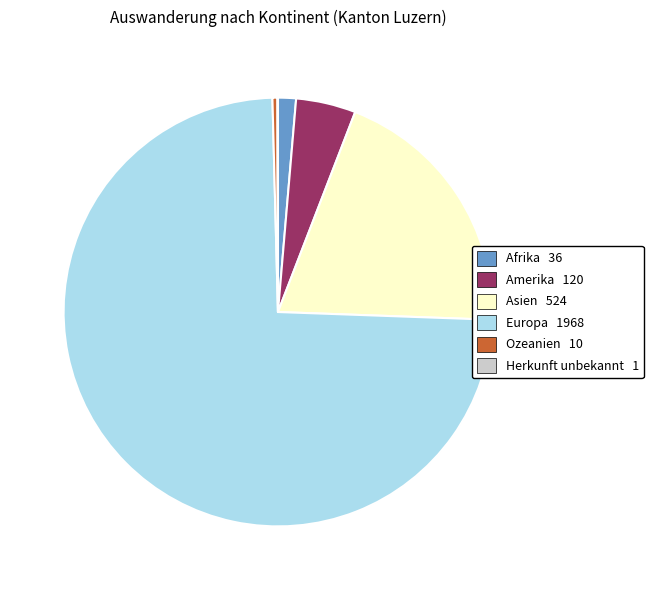

Is there a majority slice in this chart?

Yes